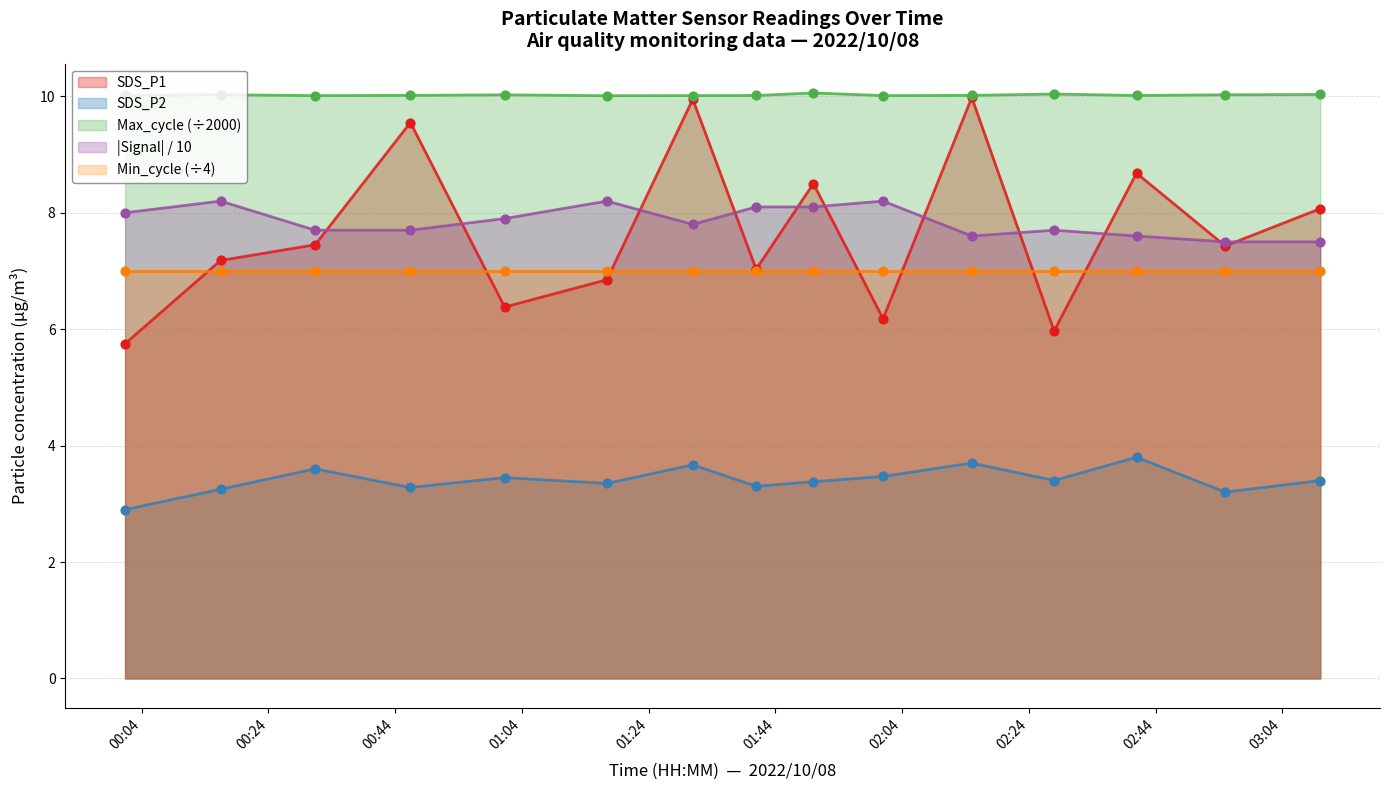

True or false: Max_cycle (÷2000) and |Signal| / 10 intersect in this chart.

False